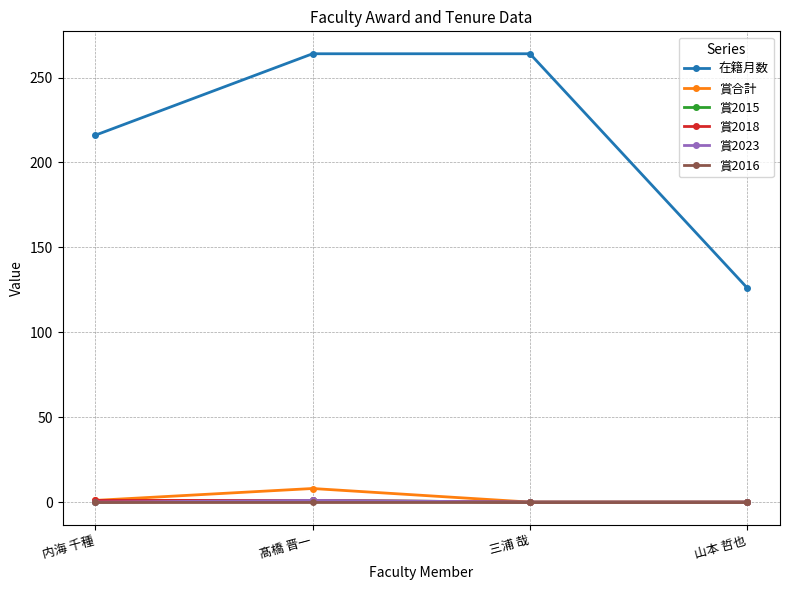

Reading left to right, list all the values displayed in this chart.

在籍月数: 内海 千種=216	髙橋 晋一=264	三浦 哉=264	山本 哲也=126
賞合計: 内海 千種=1	髙橋 晋一=8	三浦 哉=0	山本 哲也=0
賞2015: 内海 千種=0	髙橋 晋一=1	三浦 哉=0	山本 哲也=0
賞2018: 内海 千種=1	髙橋 晋一=1	三浦 哉=0	山本 哲也=0
賞2023: 内海 千種=0	髙橋 晋一=1	三浦 哉=0	山本 哲也=0
賞2016: 内海 千種=0	髙橋 晋一=0	三浦 哉=0	山本 哲也=0